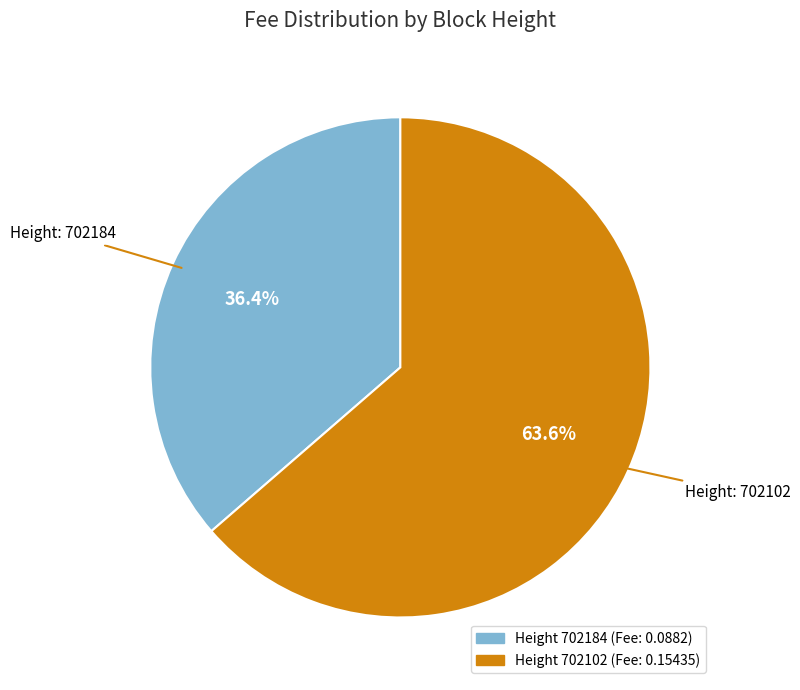

Is there a majority slice in this chart?

Yes